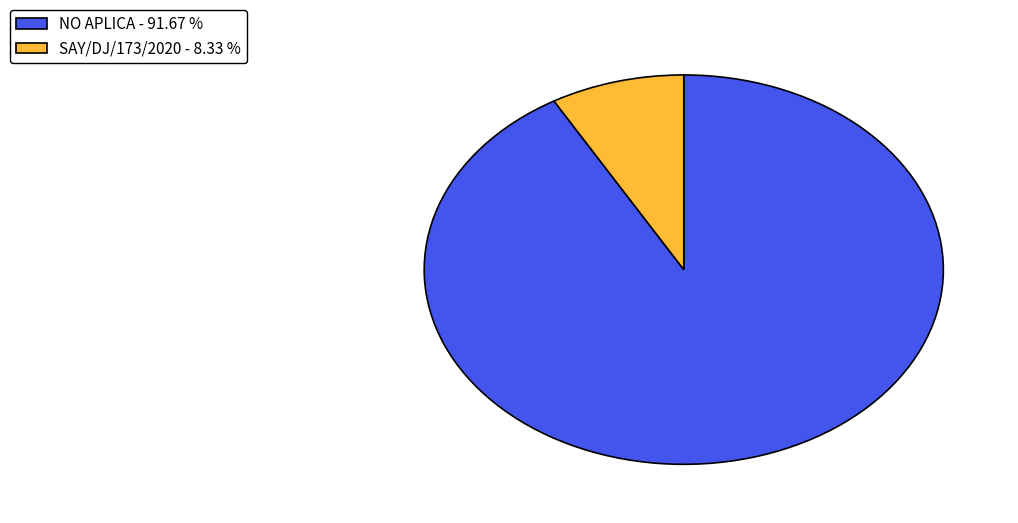

Combined, do SAY/DJ/173/2020 - 8.33 % and NO APLICA - 91.67 % account for over 50%?

Yes